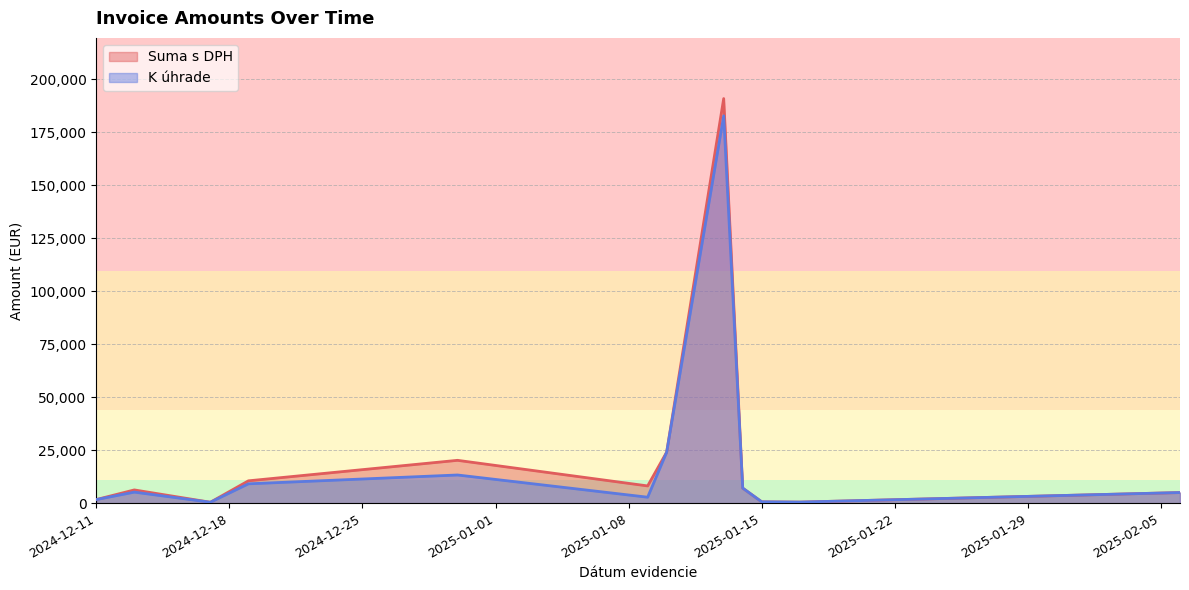

True or false: Suma s DPH and K úhrade cross at least once.

False